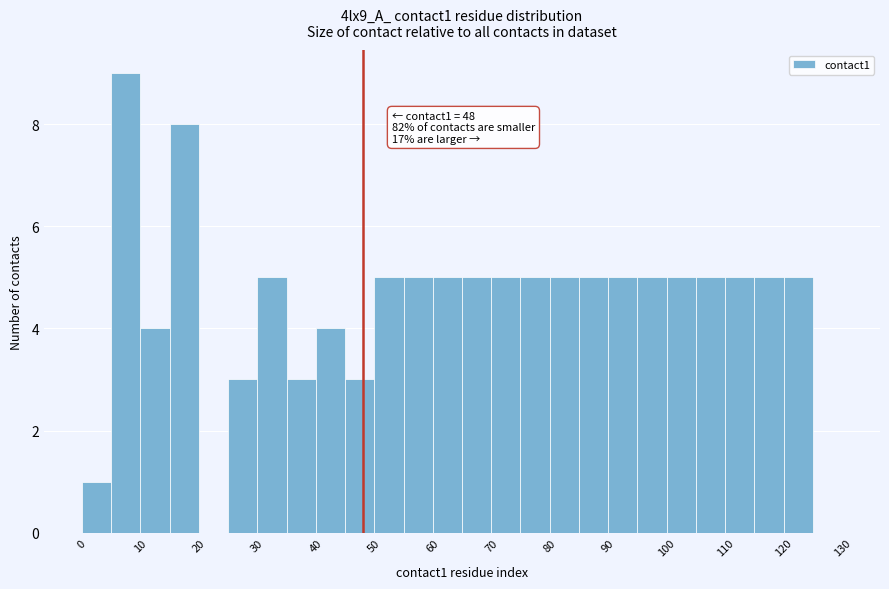

Over which range of the x-axis is the bar tallest?

5 to 10